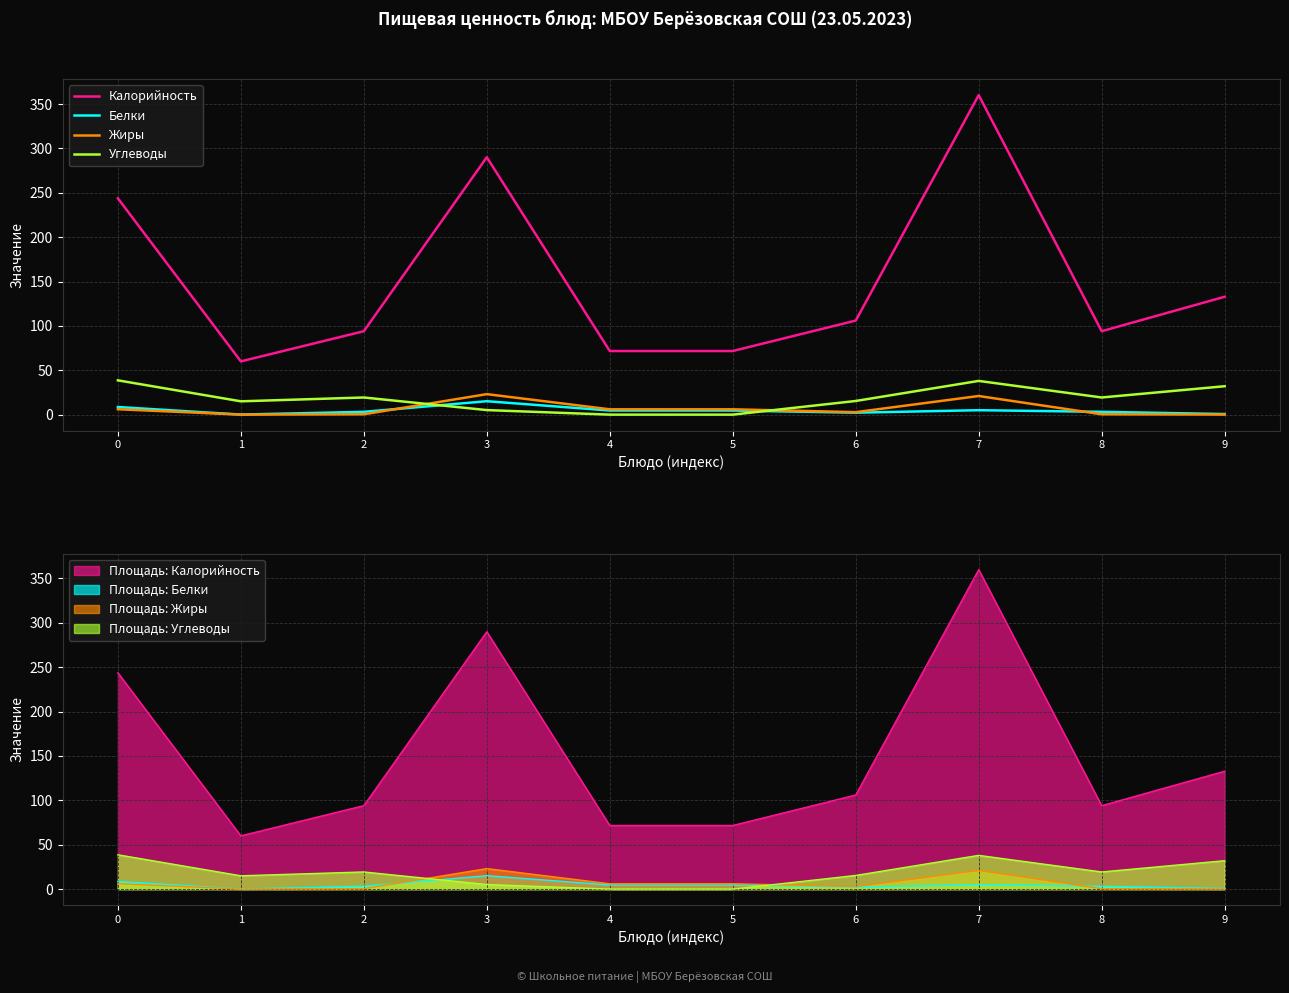

After their last crossing, which series has the higher values: Углеводы or Жиры?

Углеводы